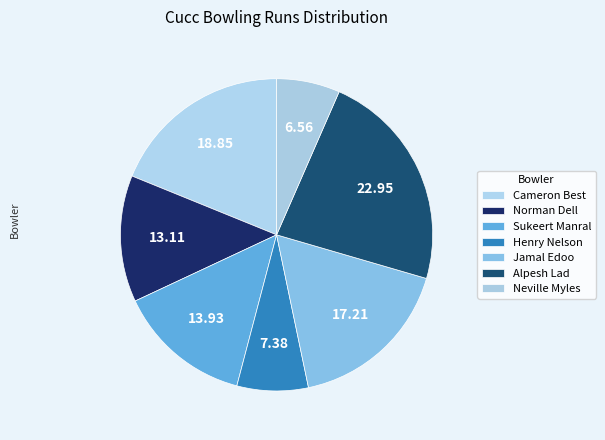

How many slices are in this pie chart?

7